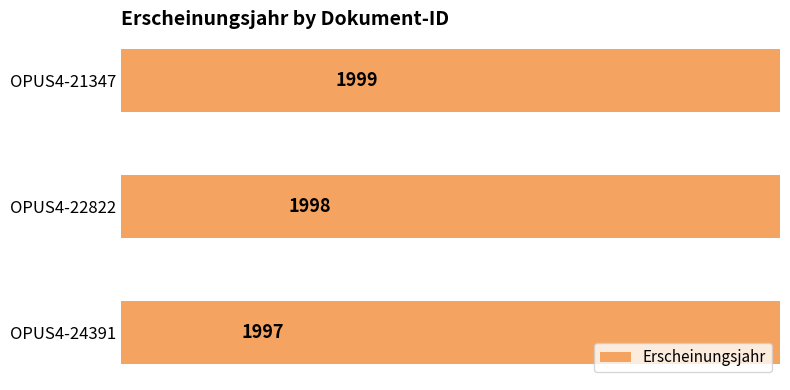

What is the smallest value displayed?

1997